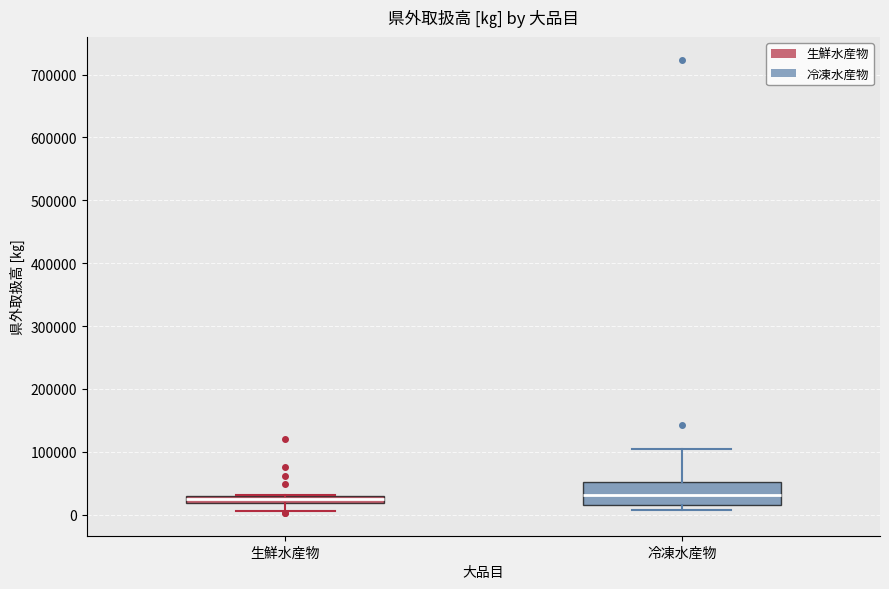

Where is the upper edge of the box for 生鮮水産物 on the y-axis? The values are not printed on the chart, so give them approximately, as read against the axis.

30000